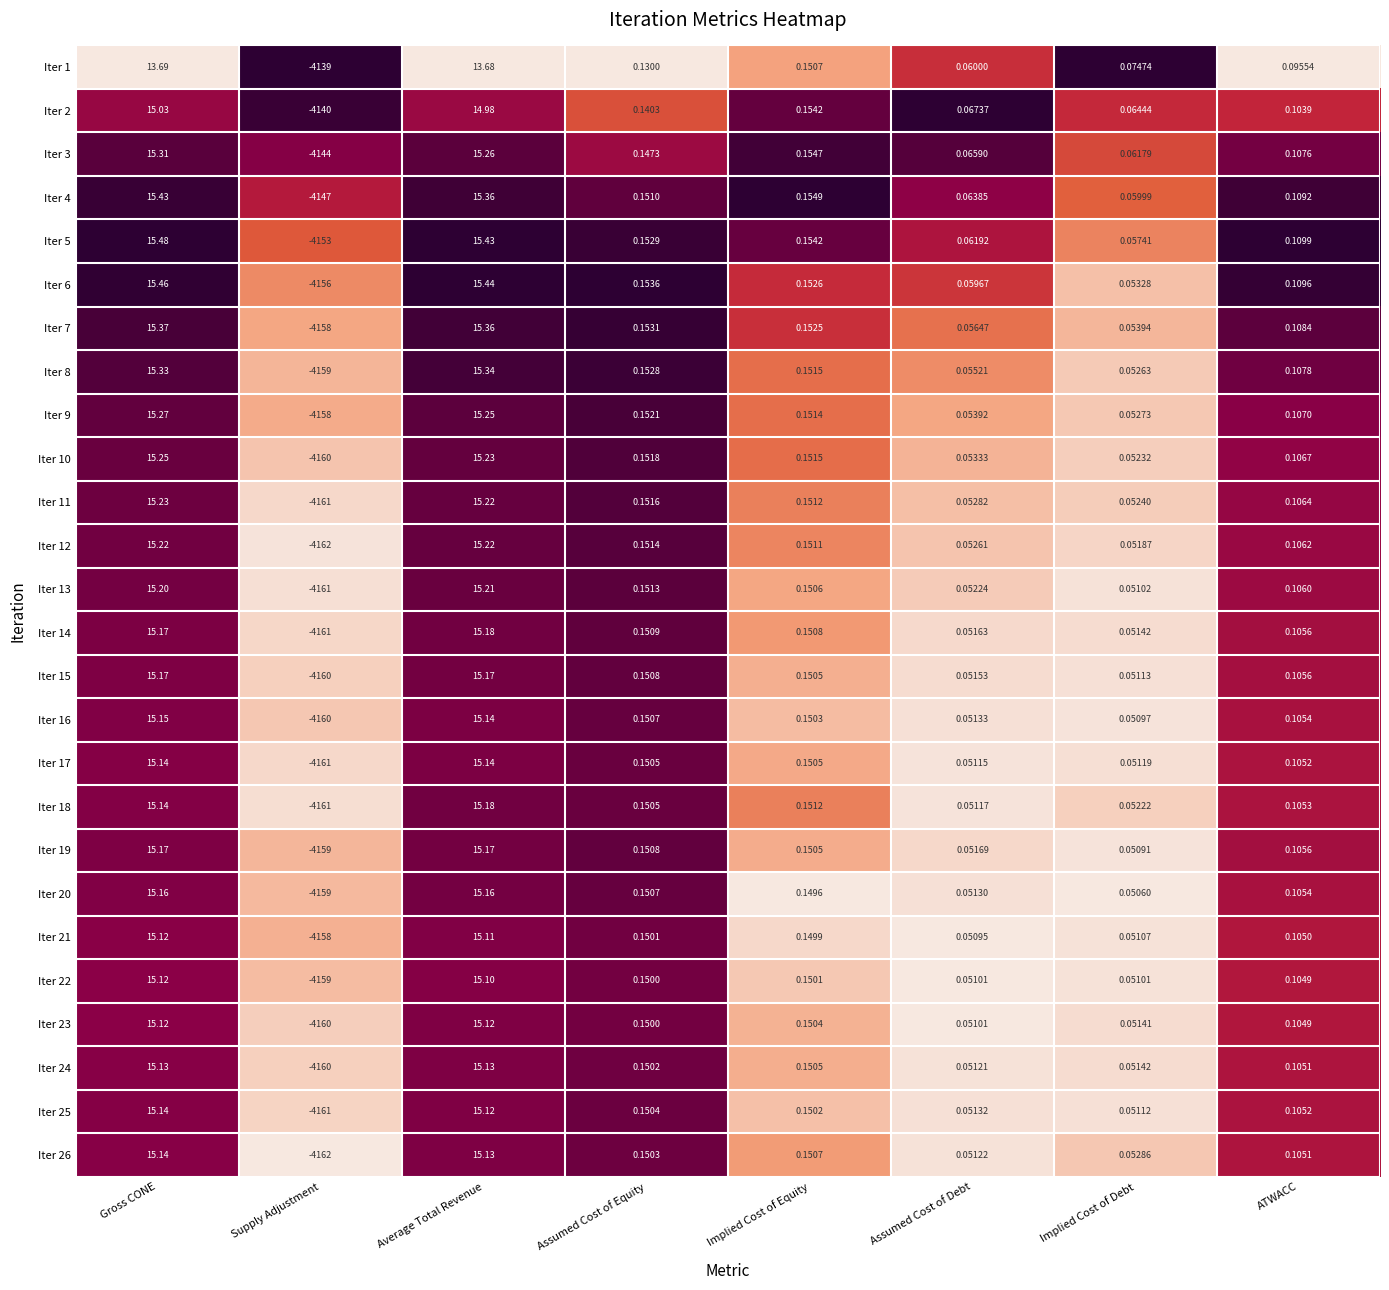

Is the value of Iter 9 at Gross CONE greater than the value of Iter 2 at ATWACC?

Yes